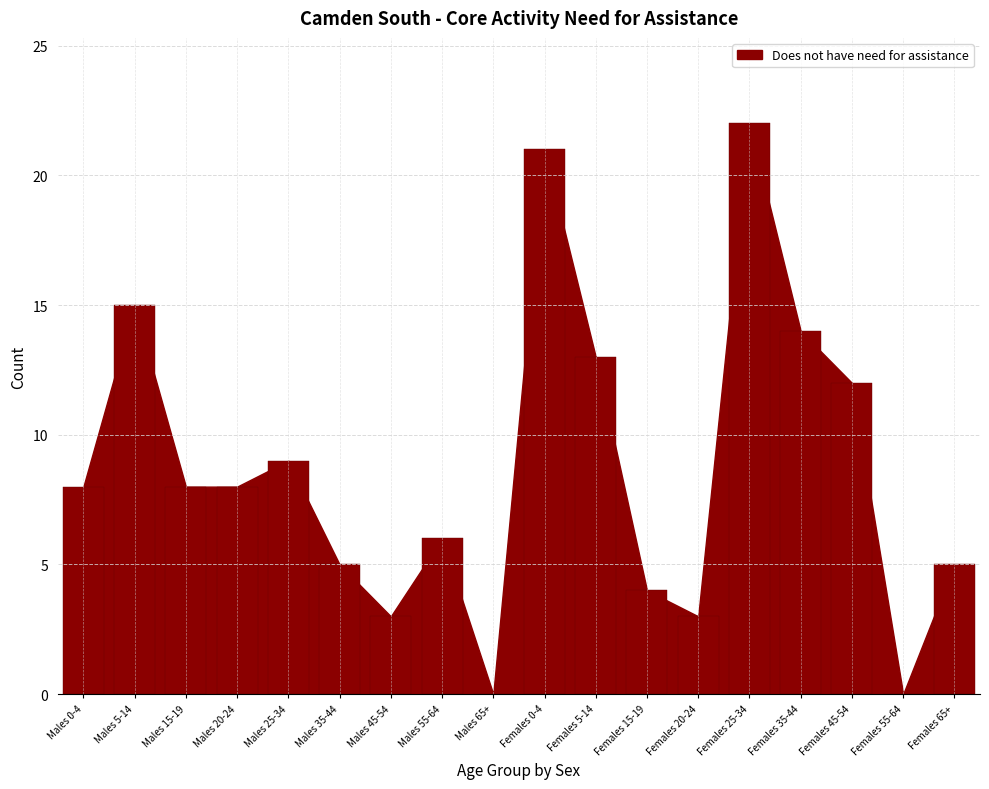

Are the bars horizontal?

No